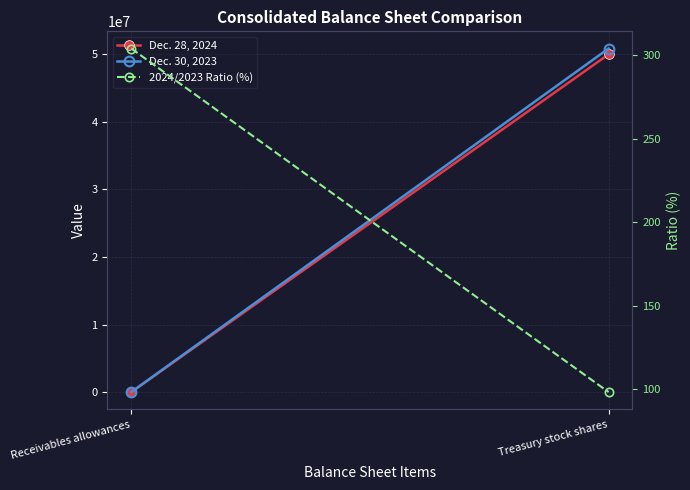

Reading left to right, list all the values displayed in this chart.

Dec. 28, 2024: Receivables allowances=3166.0	Treasury stock shares=49997000.0
Dec. 30, 2023: Receivables allowances=1041.0	Treasury stock shares=50859000.0
2024/2023 Ratio (%): Receivables allowances=304.1	Treasury stock shares=98.3